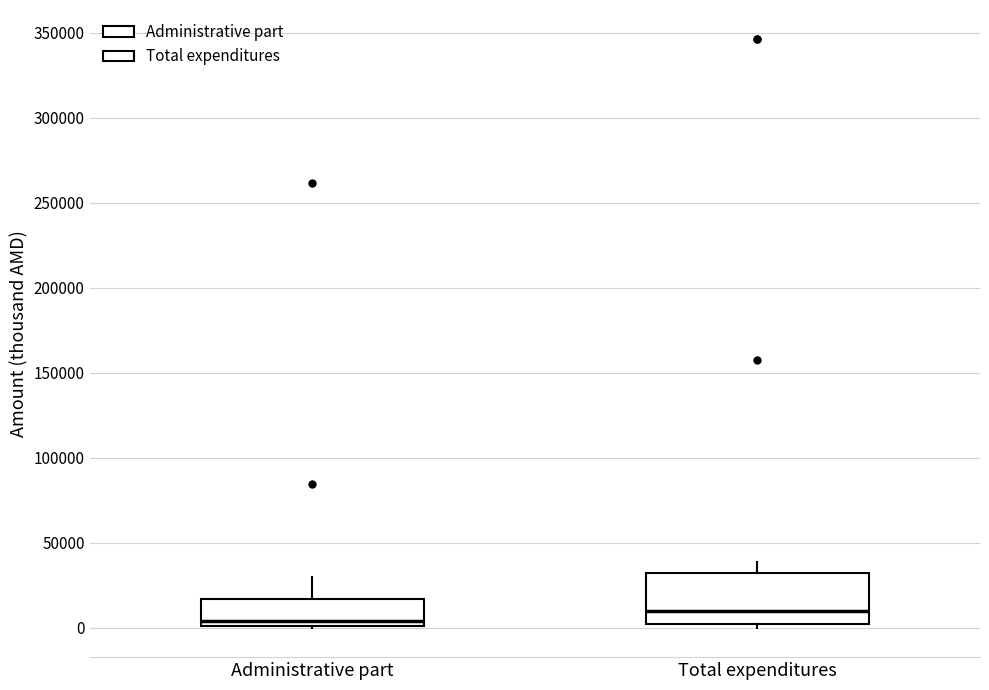

Reading left to right, transcribe this box plot: for each box, give where its median line is, the range the box spans, and where its two whiskers end, as read against the y-axis. The values are not printed on the chart, so give them approximately, as read against the axis.

Administrative part: median 5000, box 0 to 15000, whiskers 0 to 30000
Total expenditures: median 10000, box 0 to 30000, whiskers 0 (just below the box's lower edge) to 40000